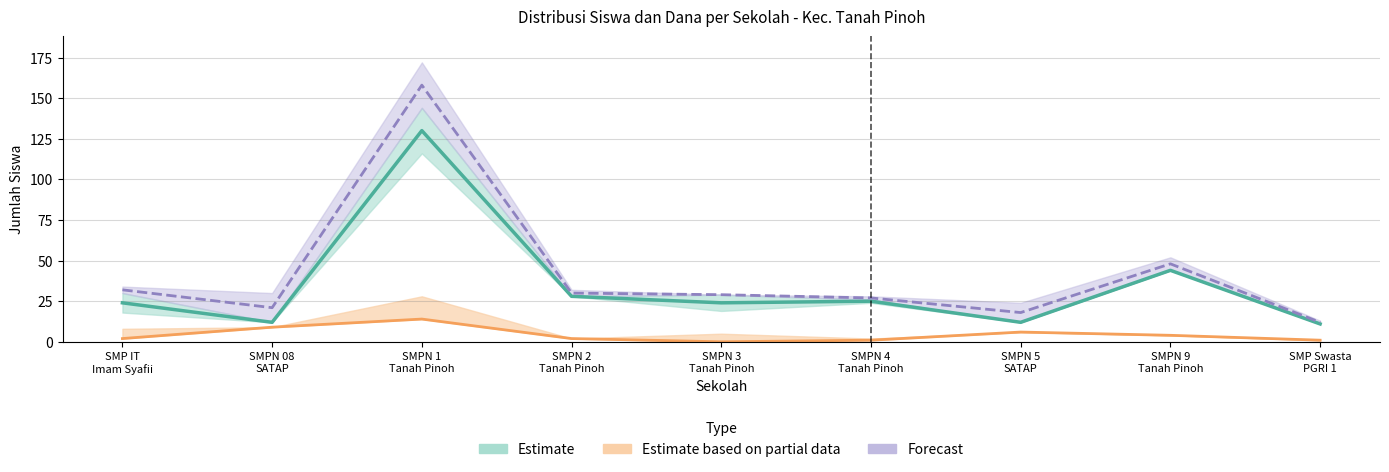

Is it true that Disalurkan (Siswa) equals 27 at SMPN 4 Tanah Pinoh?

True